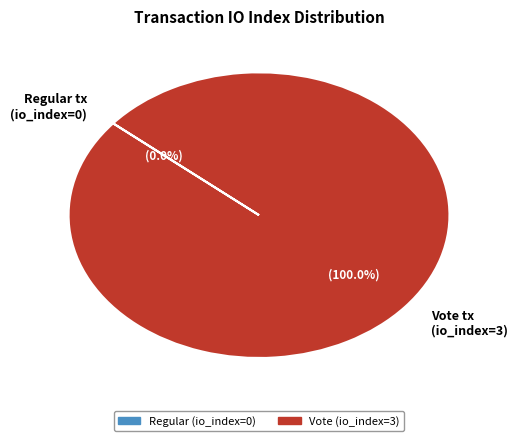

Is it true that tx_hash_0 (io_index=0) is 0% of the pie?

True